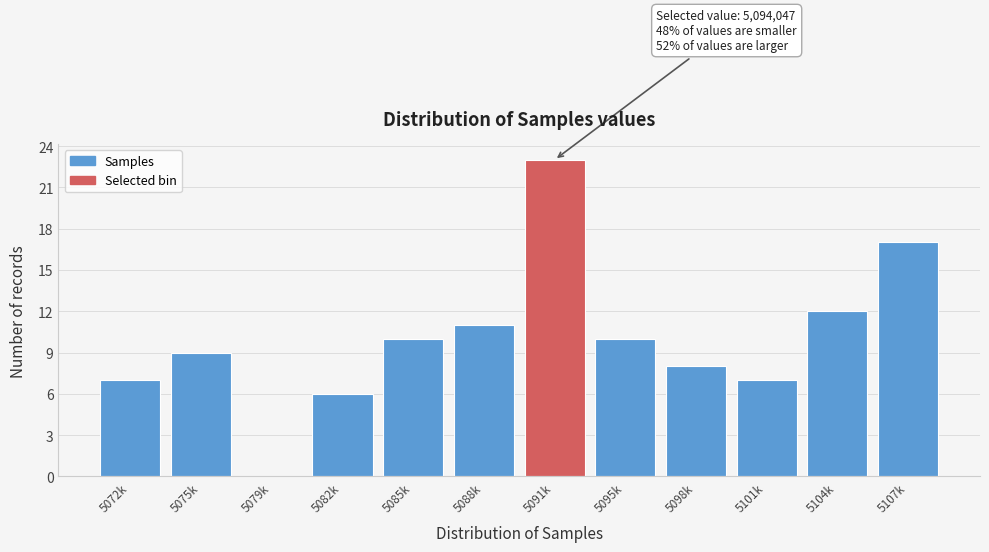

Reading left to right, list all the values displayed in this chart.

5072k=7	5075k=9	5079k=0	5082k=6	5085k=10	5088k=11	5091k=23	5095k=10	5098k=8	5101k=7	5104k=12	5107k=17